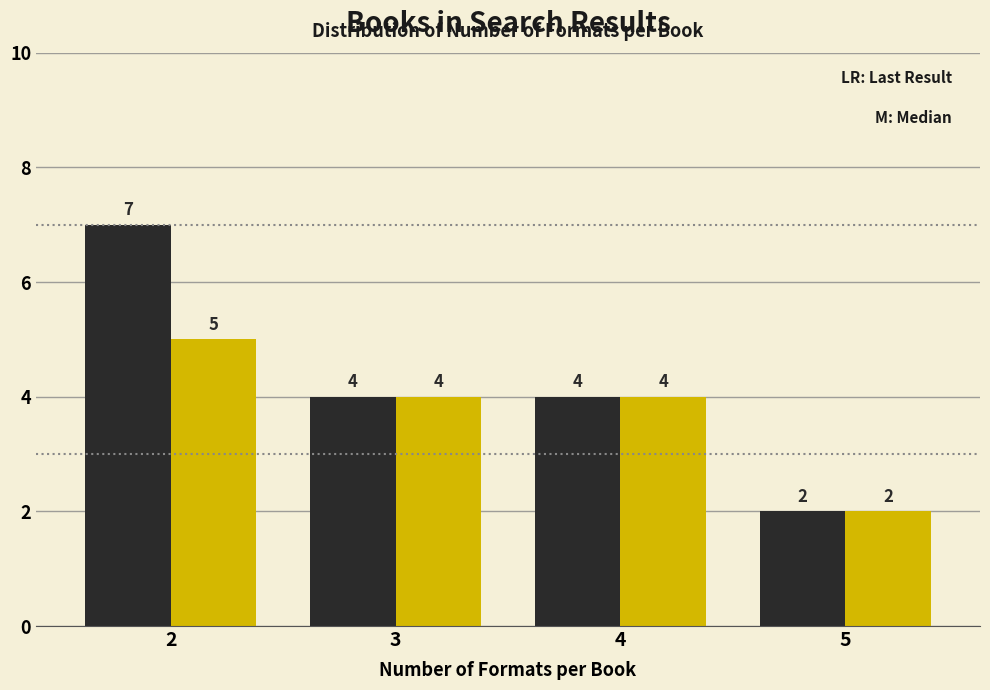

Reading left to right, extract all data points from this chart.

Last Result: 7	4	4	2
Median: 5	4	4	2